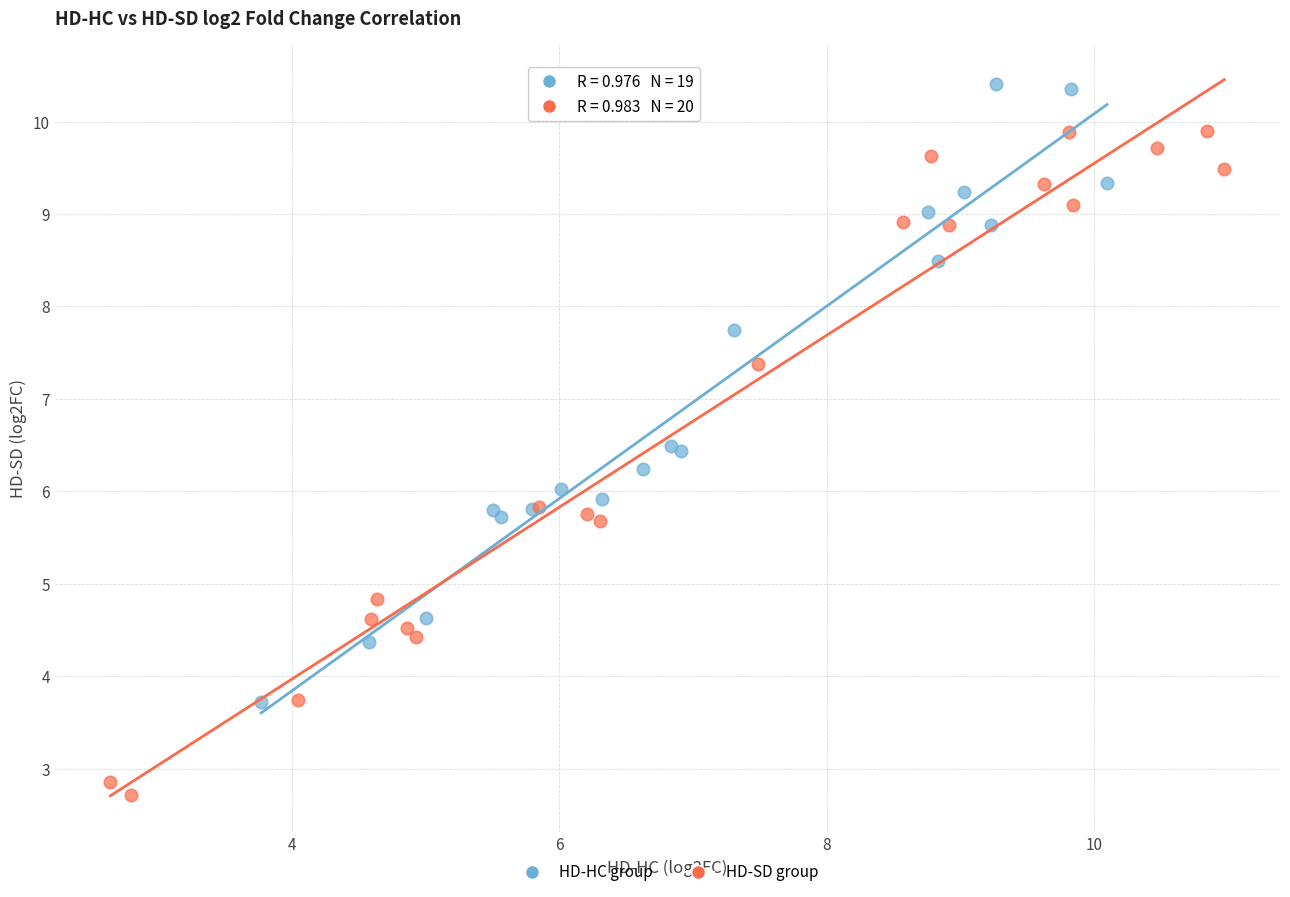

Which series reaches the minimum Y coordinate?

HD-SD group